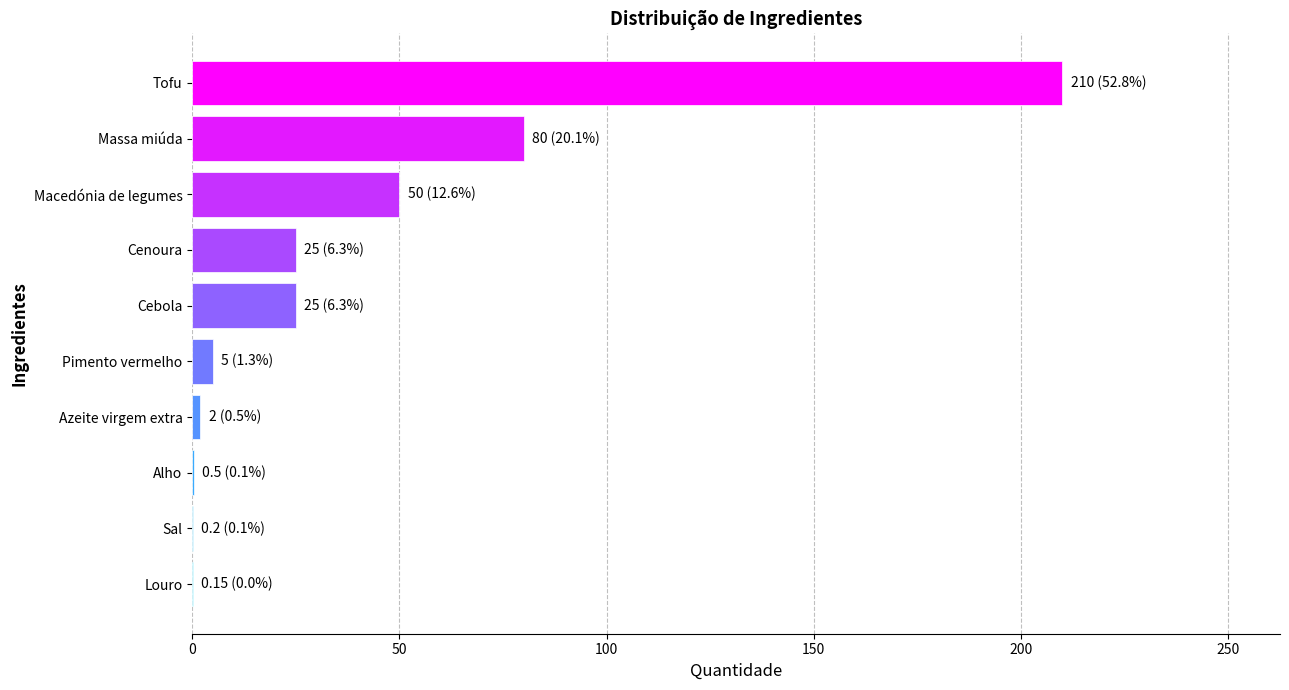

True or false: the data shows 25.0 at Cenoura.

True